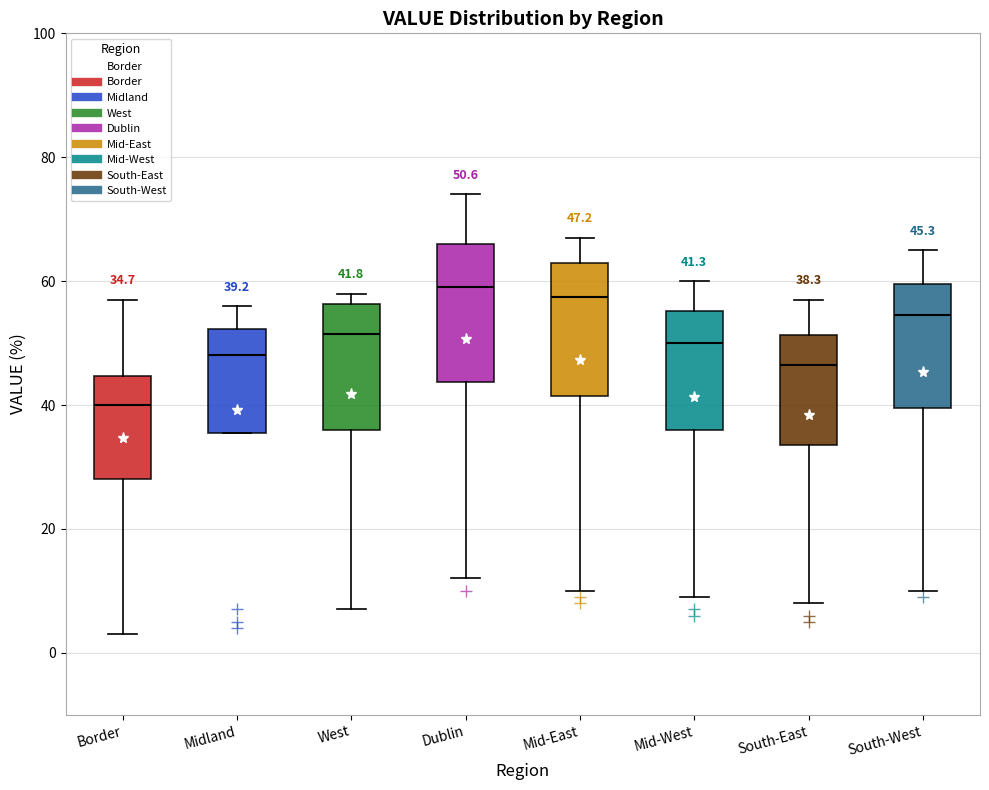

Which box's median line is the lowest?

Border